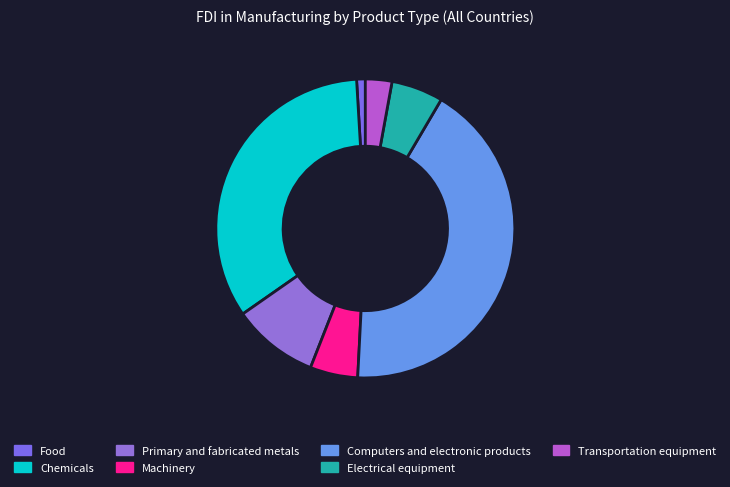

To the nearest percent, what is the average slice percentage?

14%